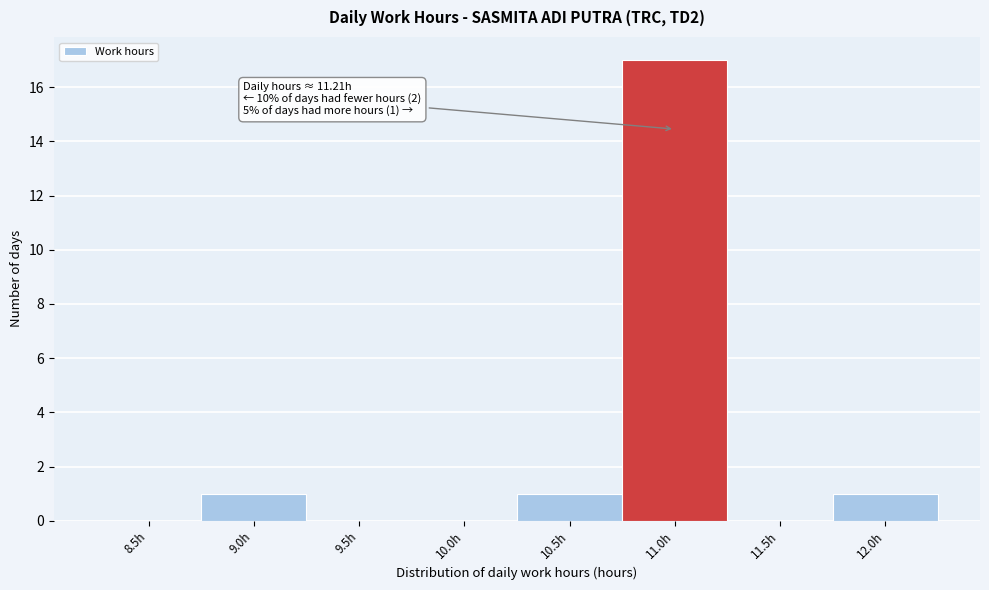

Reading right to left, what are all the values shown in this chart?

12.0h=1	11.5h=0	11.0h=17	10.5h=1	10.0h=0	9.5h=0	9.0h=1	8.5h=0